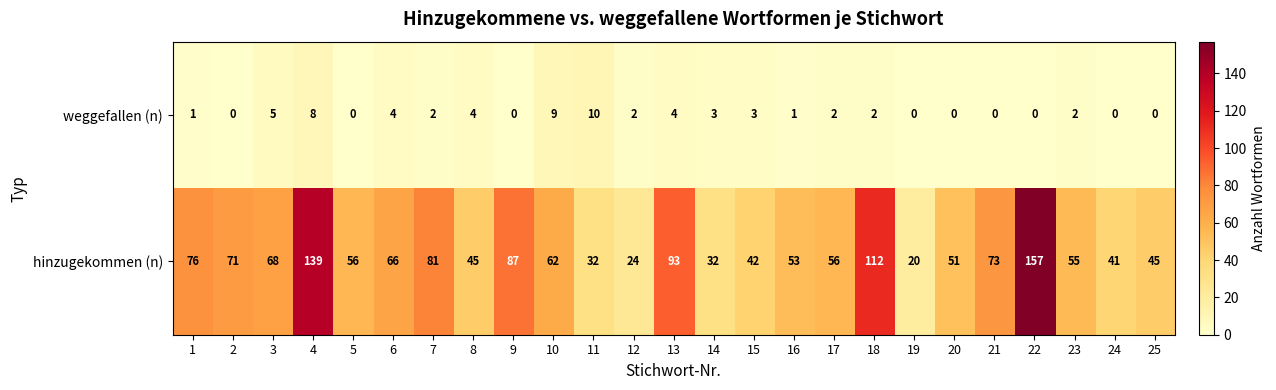

Which category has the highest value in the weggefallen (n) series?

11